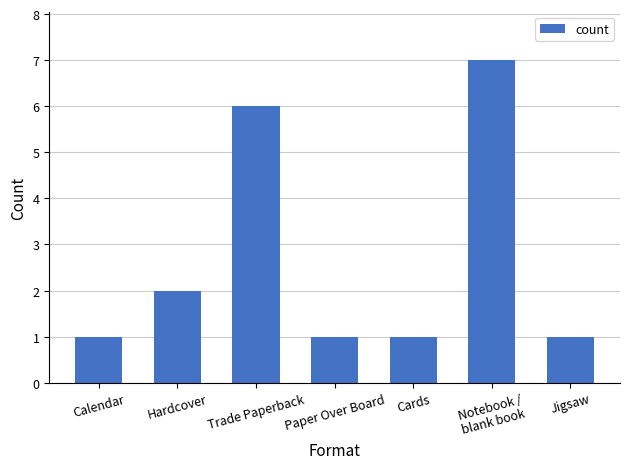

What is the greatest value displayed?

7